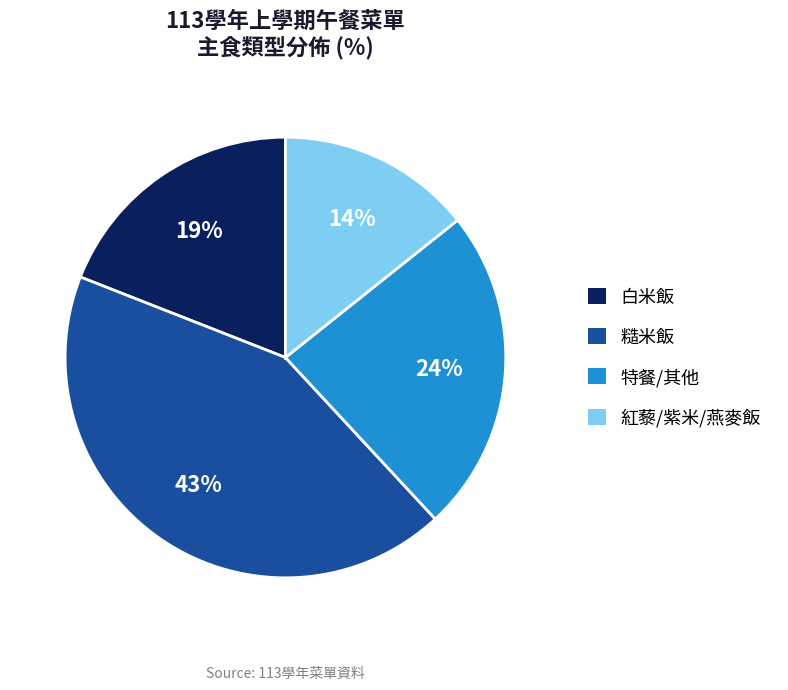

What is the smallest slice in the pie chart?

紅藜/紫米/燕麥飯